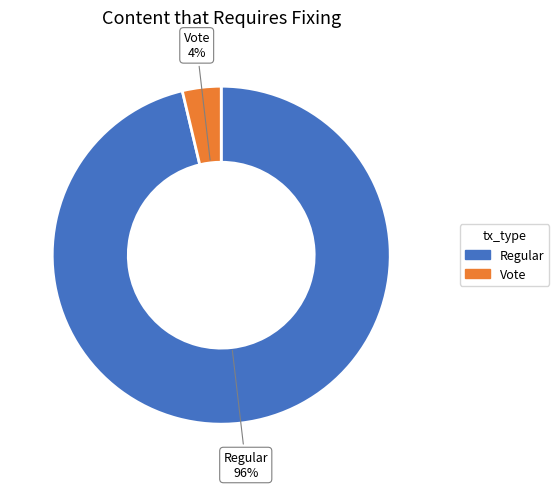

What is the largest slice in the pie chart?

Regular